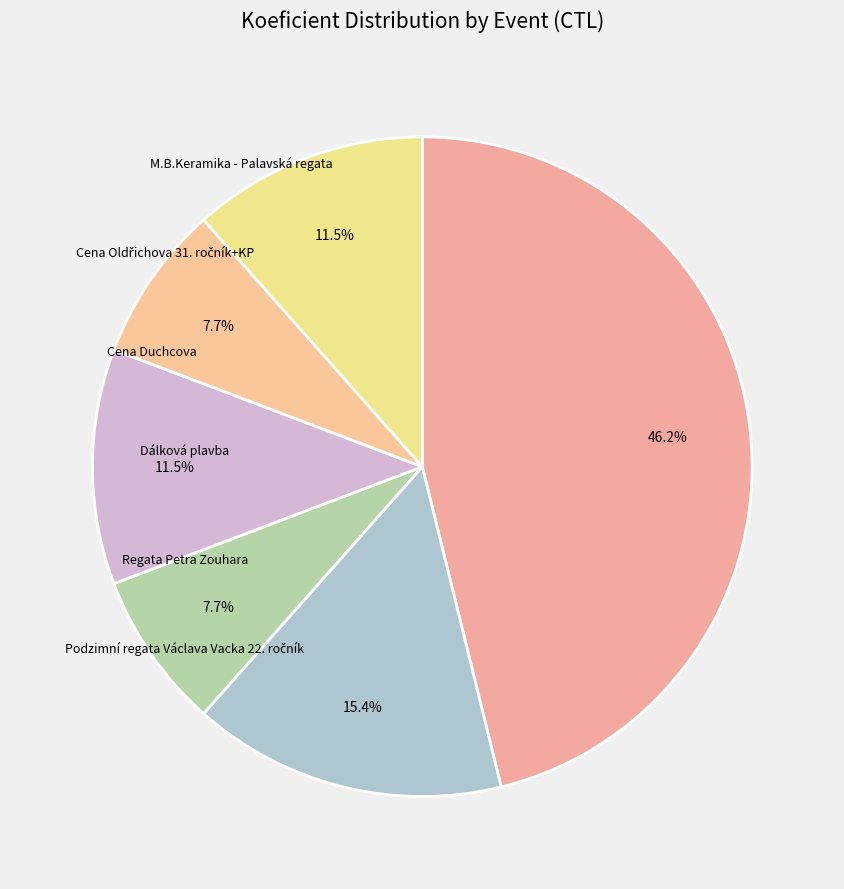

How many slices are in this pie chart?

6